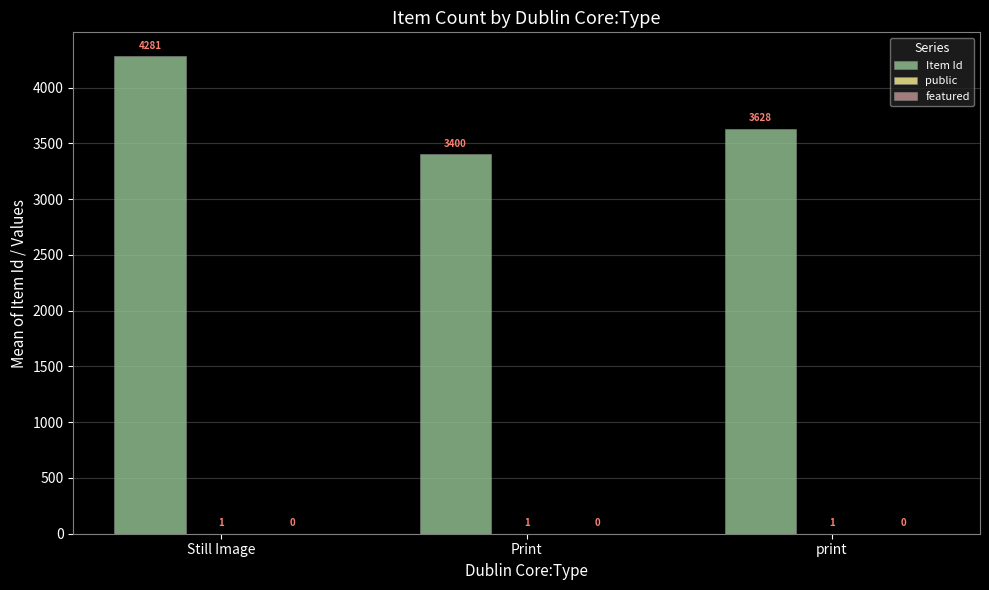

Is it true that Item Id equals 1005 at Still Image?

False